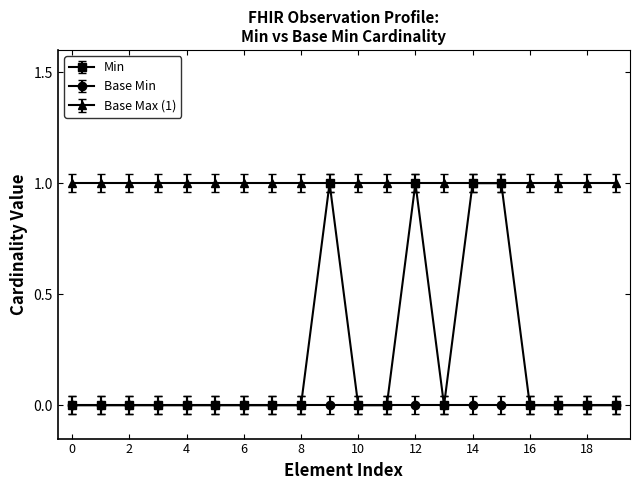

List the series in order of their overall mean, lowest first.

Base Min, Min, Base Max (1)